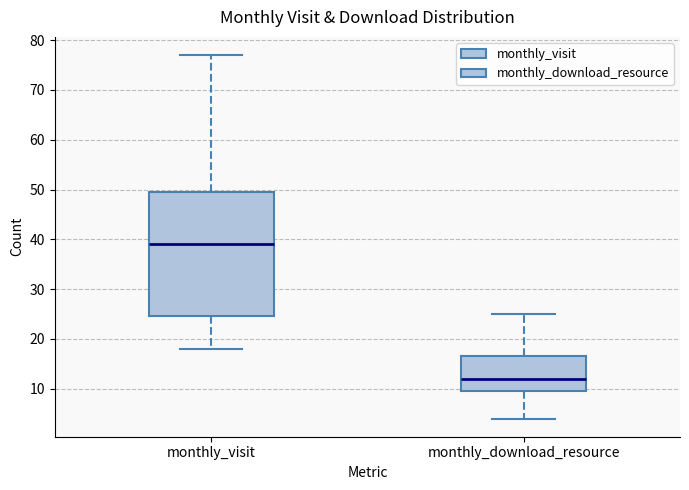

Where is the upper edge of the box for monthly_visit on the y-axis? The values are not printed on the chart, so give them approximately, as read against the axis.

50